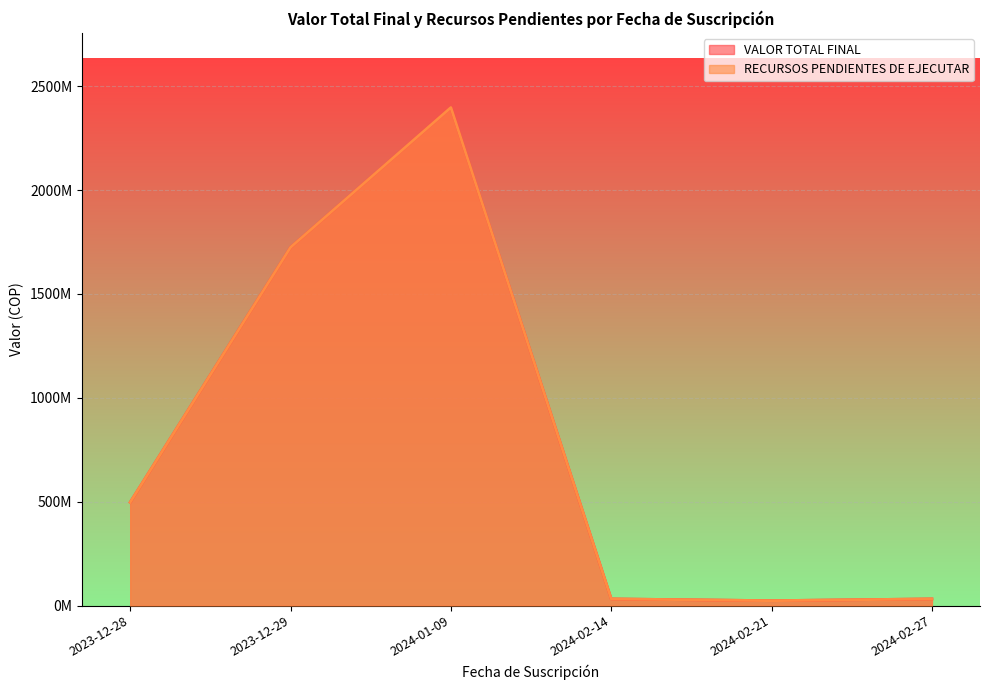

What is the total value across all series at 2024-02-27?

64000000